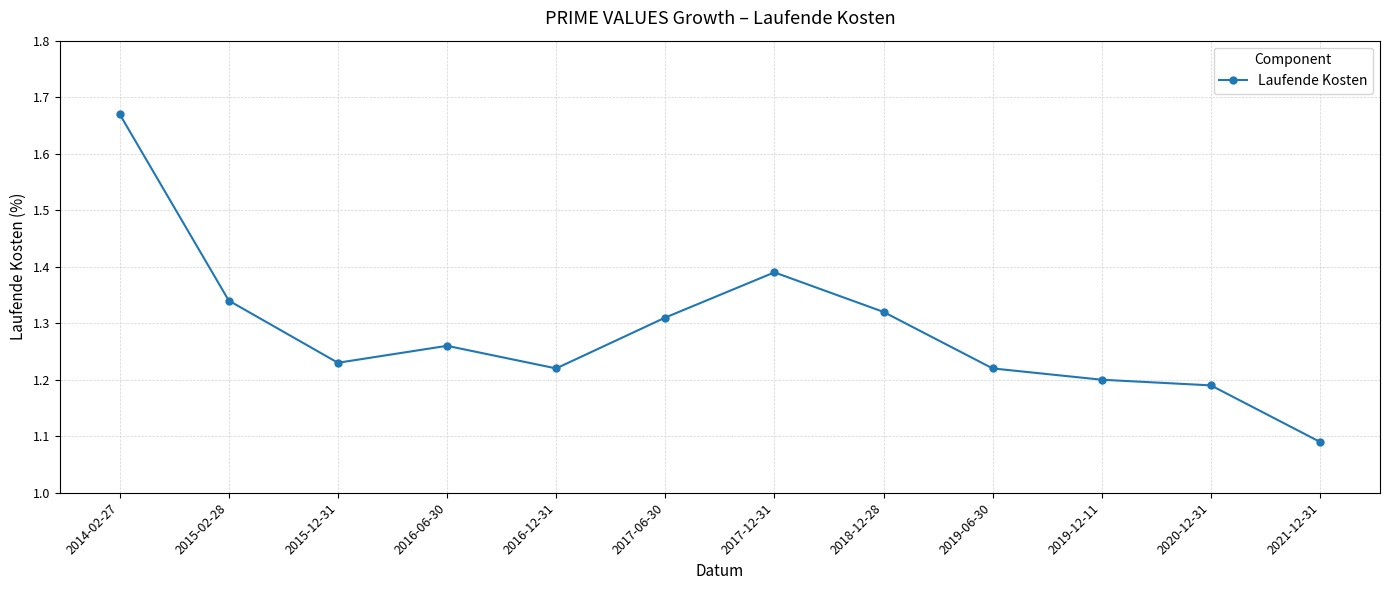

What is the difference between the second highest and second lowest values?

0.2